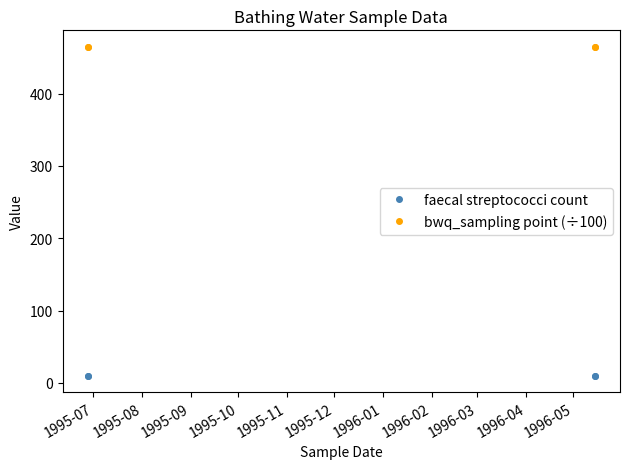

What is the total value across all series at 1995-07?

475